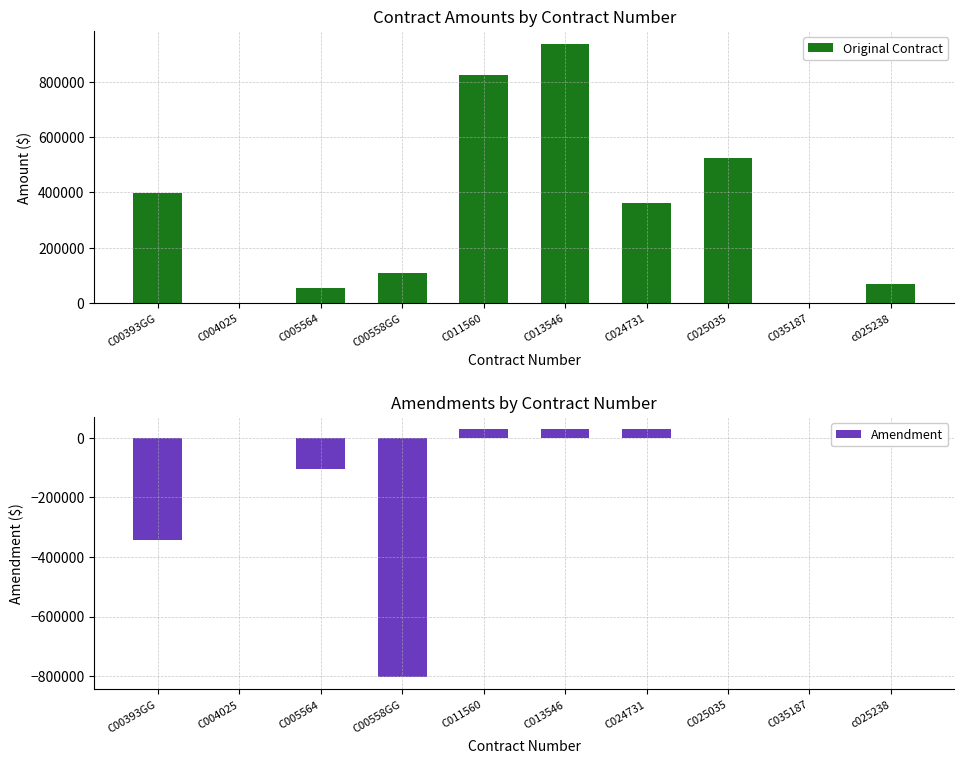

At which label is Original Contract closest to 468180?

C025035